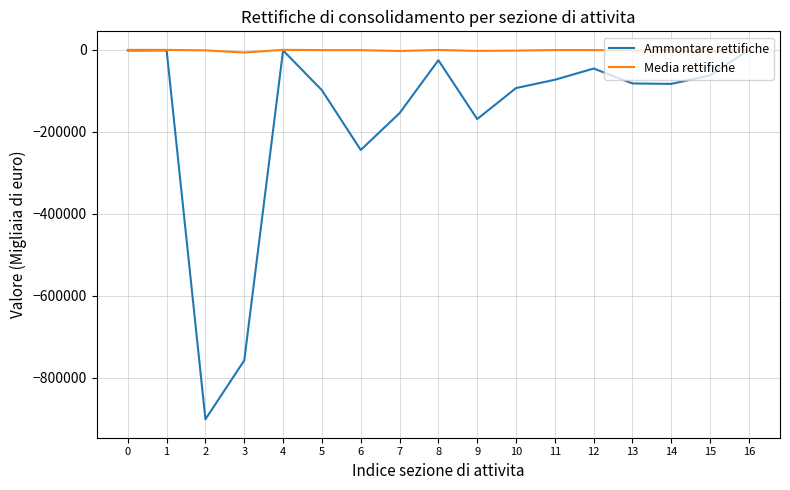

What is the total value across all series at 10?

-95252.9